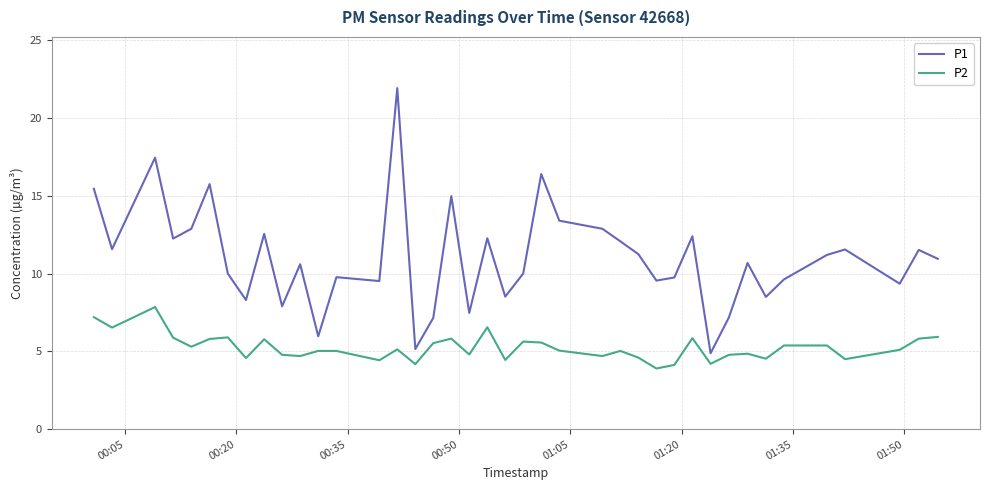

List the series in order of their overall mean, highest first.

P1, P2